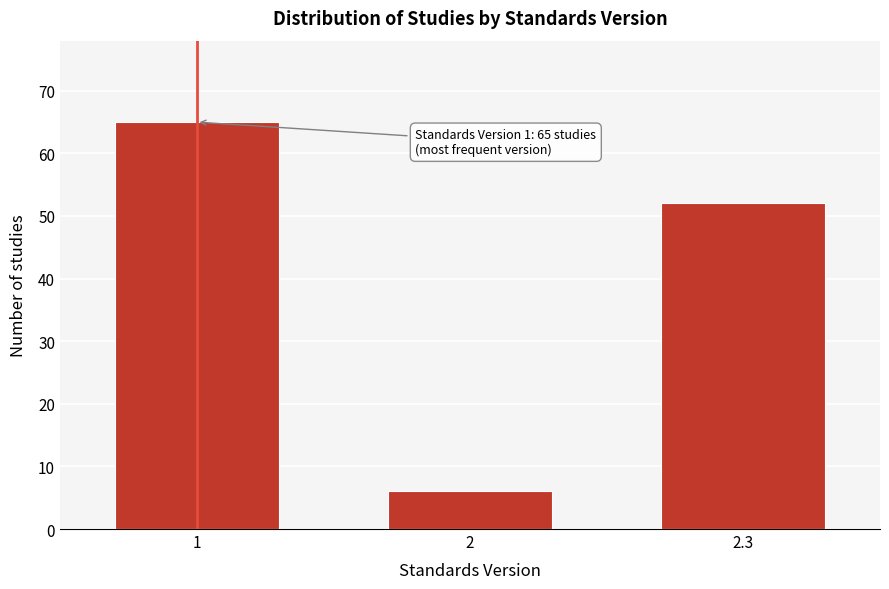

Reading left to right, transcribe all the data shown in this chart.

65	6	52